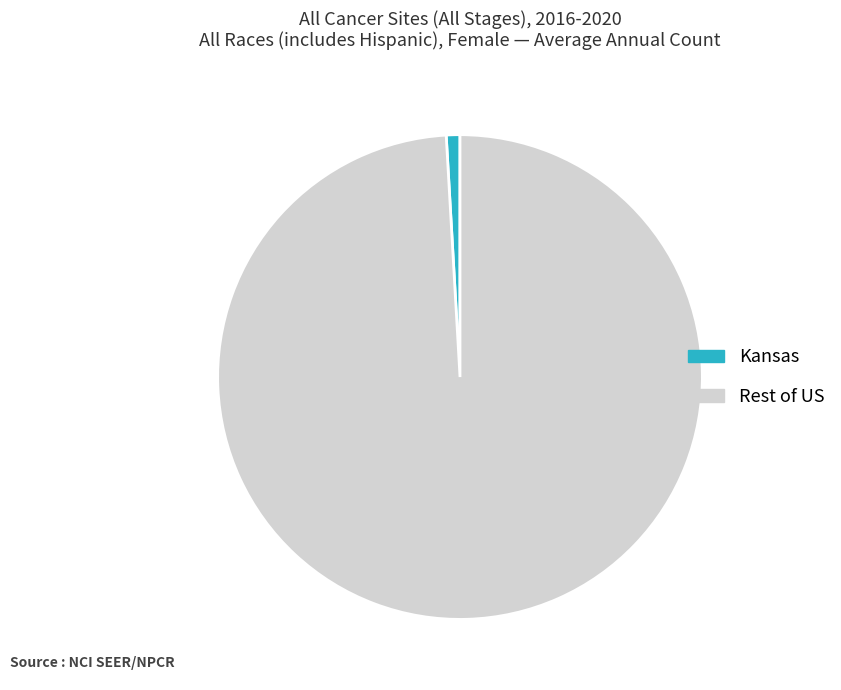

True or false: Rest of US accounts for 89% of the total.

False